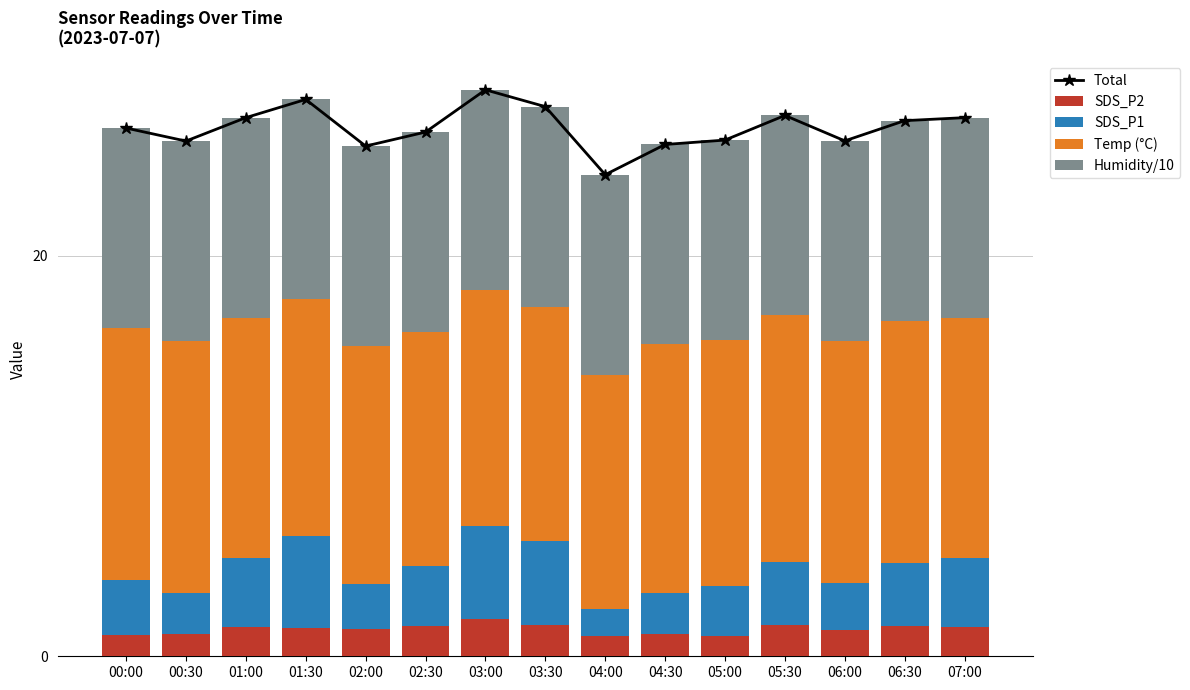

What position from the right is 04:00?

7